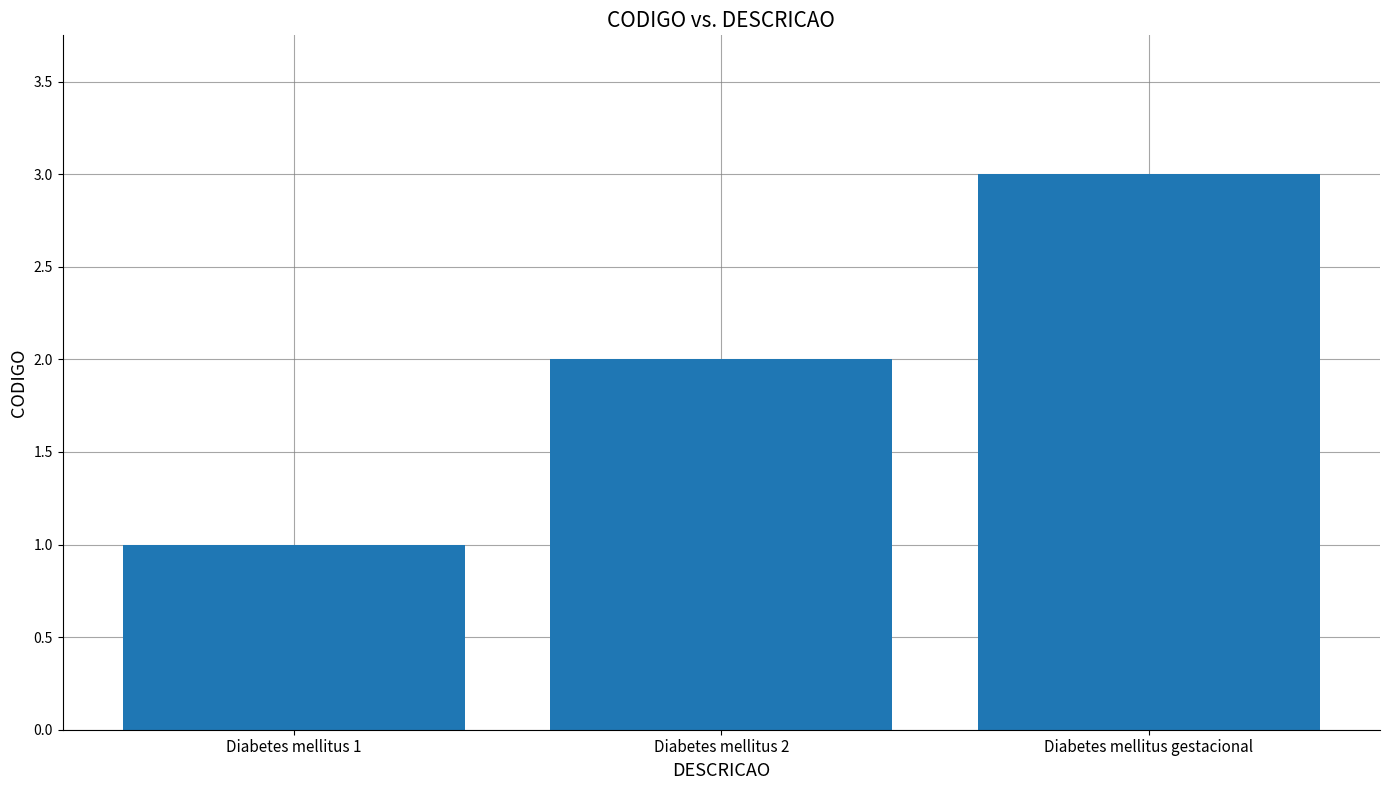

Approximately how many times larger is the value at Diabetes mellitus gestacional compared to Diabetes mellitus 2?

1.5